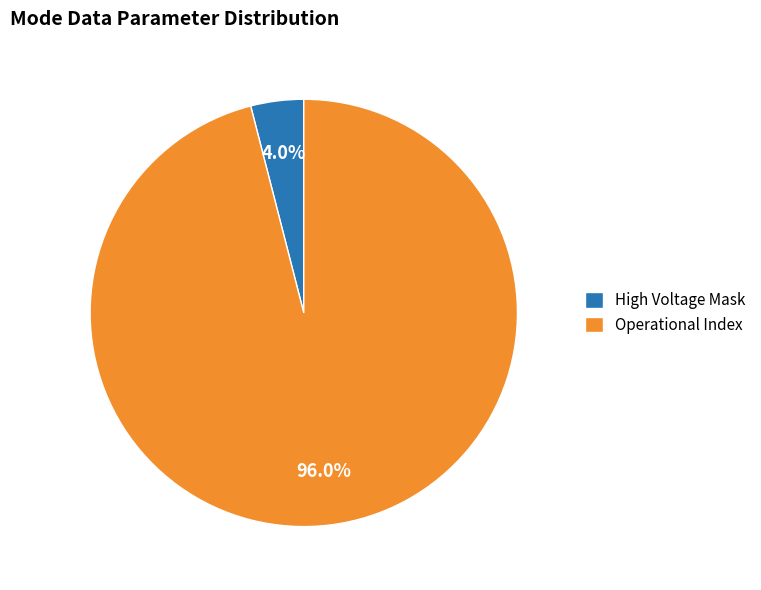

How many slices are in this pie chart?

2